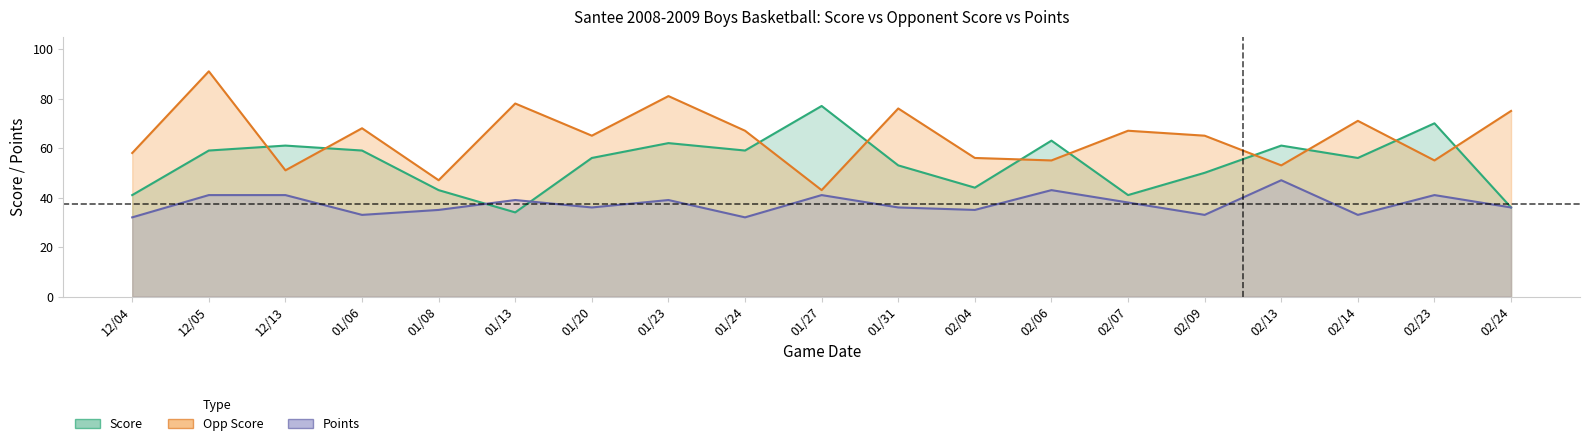

What is the difference between the highest and lowest values at 01/20?

29